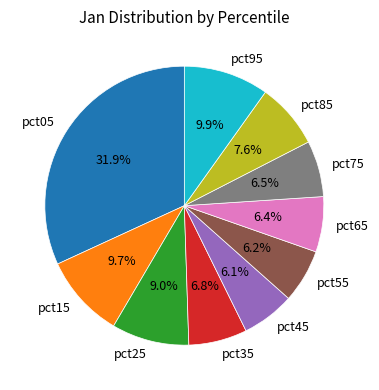

What portion of the pie excludes pct85?

92.4%